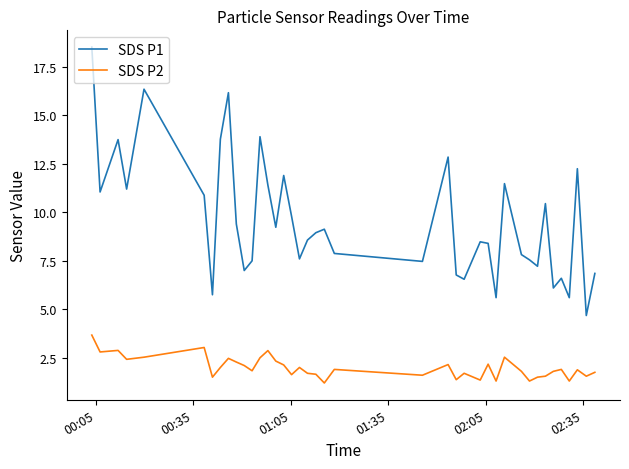

How many lines are shown in the chart?

2